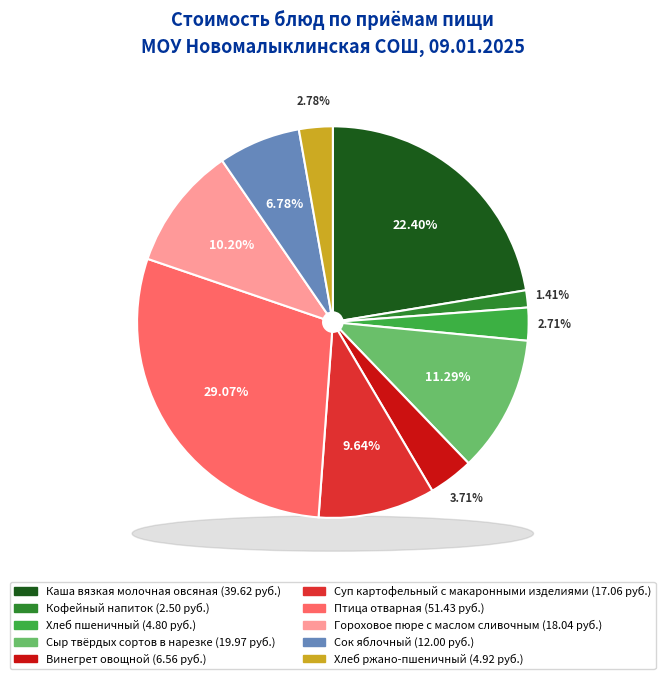

To the nearest percent, what is the combined percentage of Сыр твёрдых сортов в нарезке and Гороховое пюре с маслом сливочным?

21%